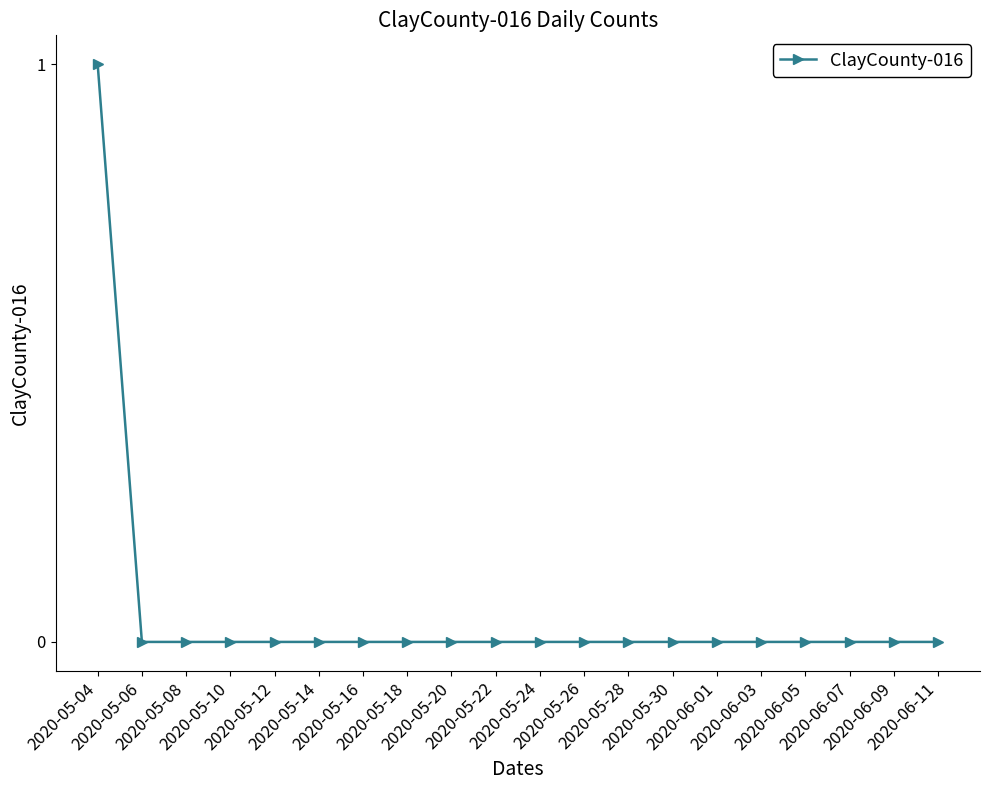

True or false: the data shows 1 at 2020-05-14.

False